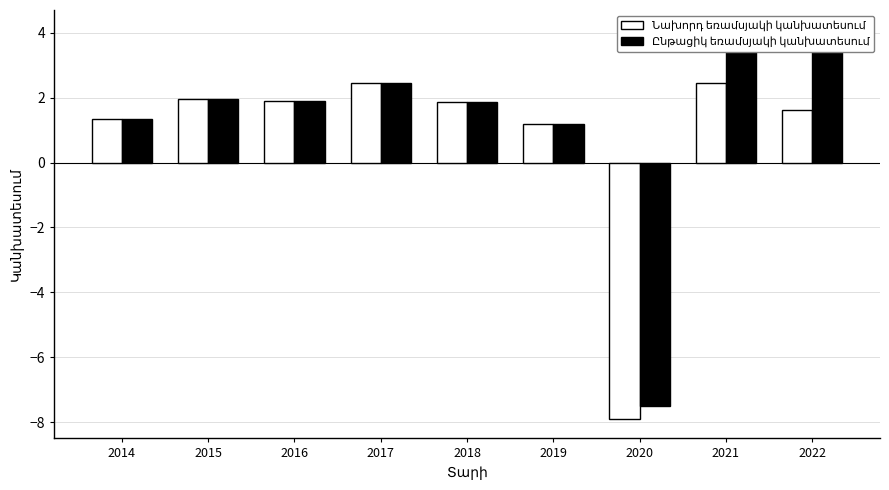

Between 2022 and 2016, which is larger?

2016